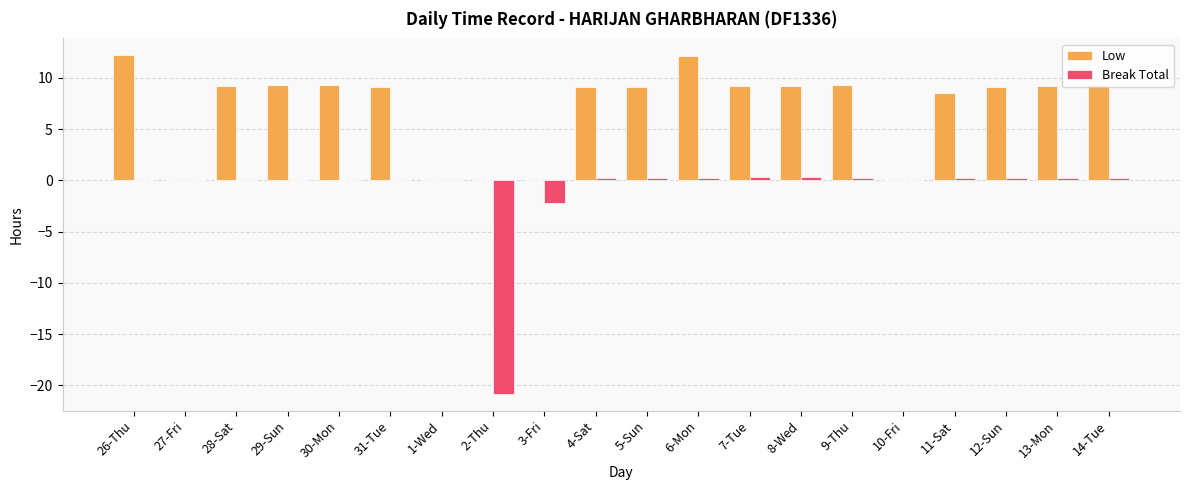

What is the greatest value displayed?

12.2